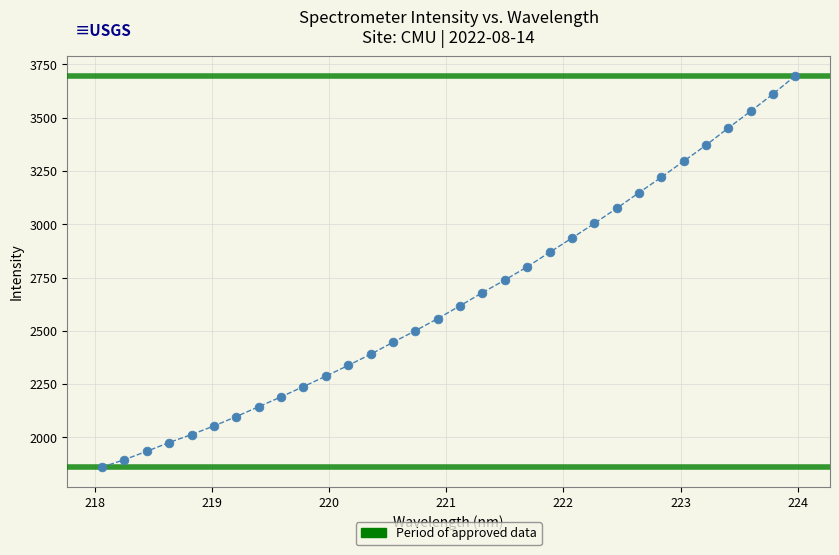

What is the range of Y values (max minus min)?

1835.8